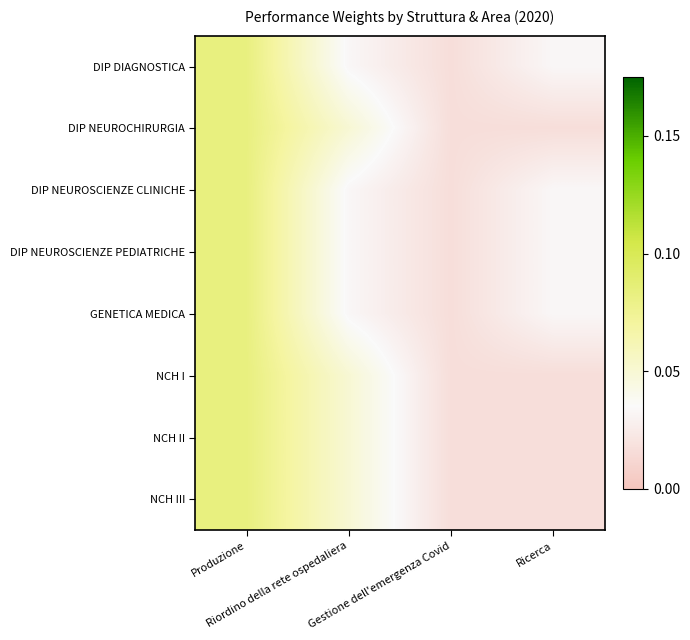

Rank the series at Gestione dell'emergenza Covid from highest to lowest value.

DIP DIAGNOSTICA, DIP NEUROCHIRURGIA, DIP NEUROSCIENZE CLINICHE, DIP NEUROSCIENZE PEDIATRICHE, GENETICA MEDICA, NCH I, NCH II, NCH III